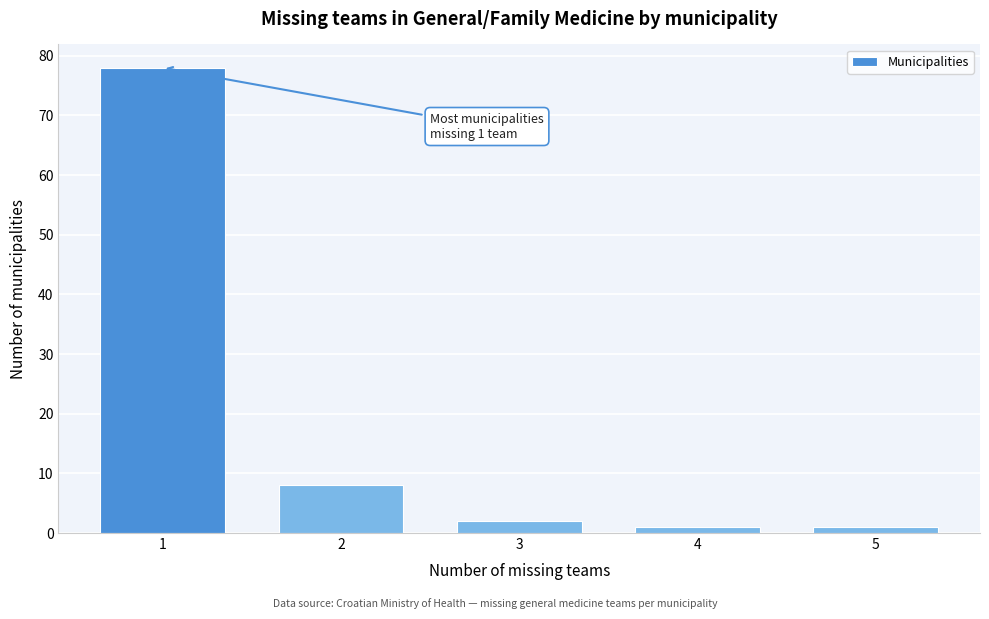

Over which range of the x-axis is the bar tallest?

0.5 to 1.5